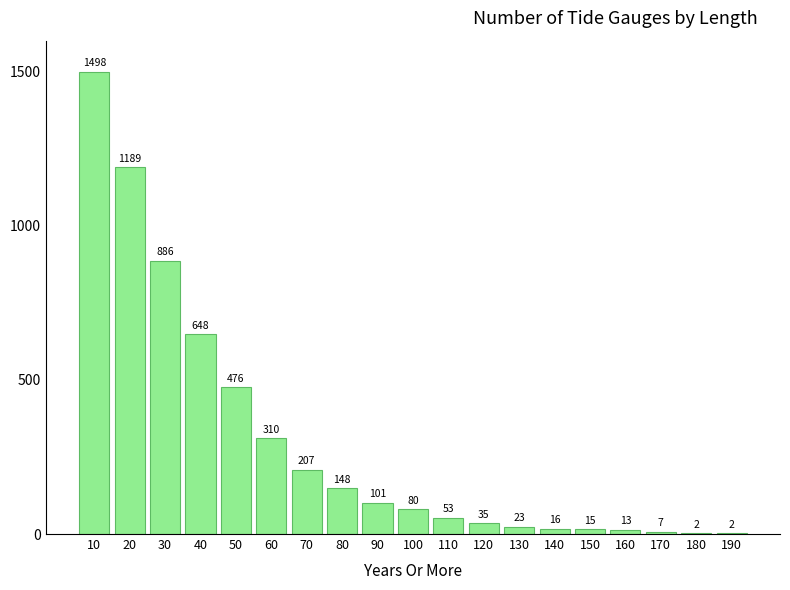

Reading left to right, transcribe all the data shown in this chart.

10=1498	20=1189	30=886	40=648	50=476	60=310	70=207	80=148	90=101	100=80	110=53	120=35	130=23	140=16	150=15	160=13	170=7	180=2	190=2